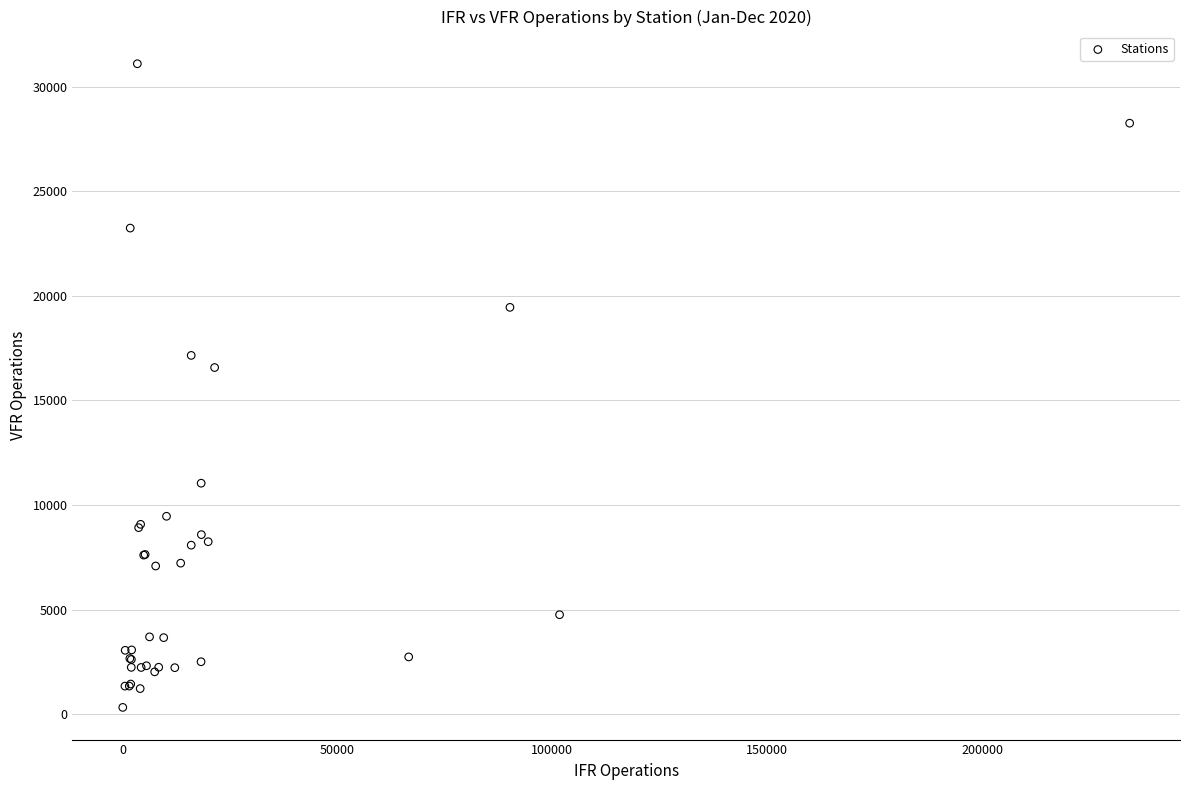

What Y value in the scatter plot is closest to 15713?

16575